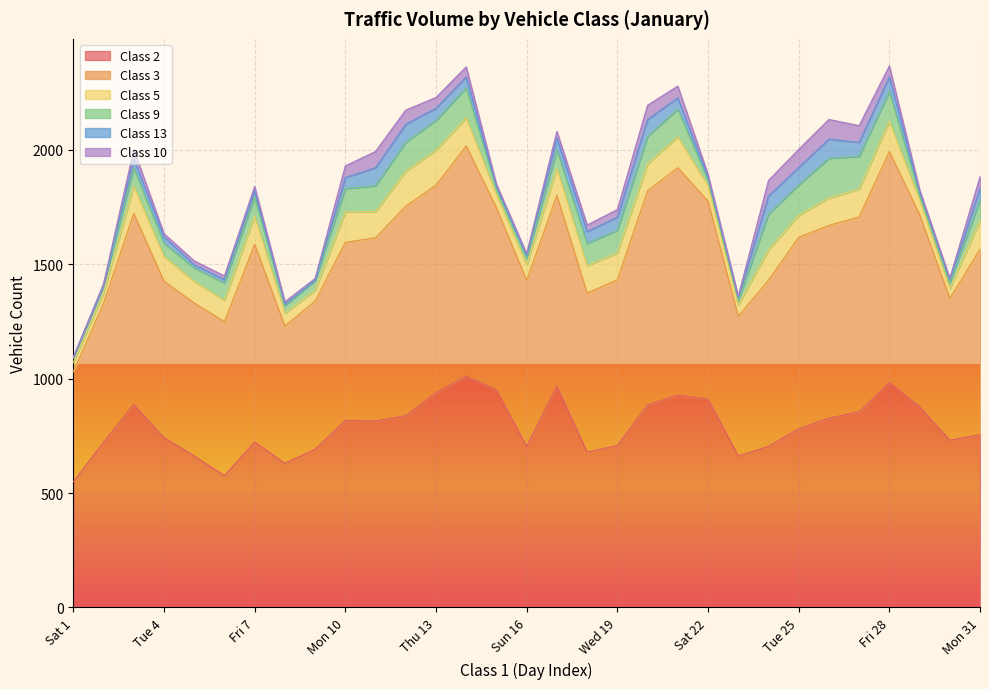

True or false: Class 10 and Class 3 intersect in this chart.

False